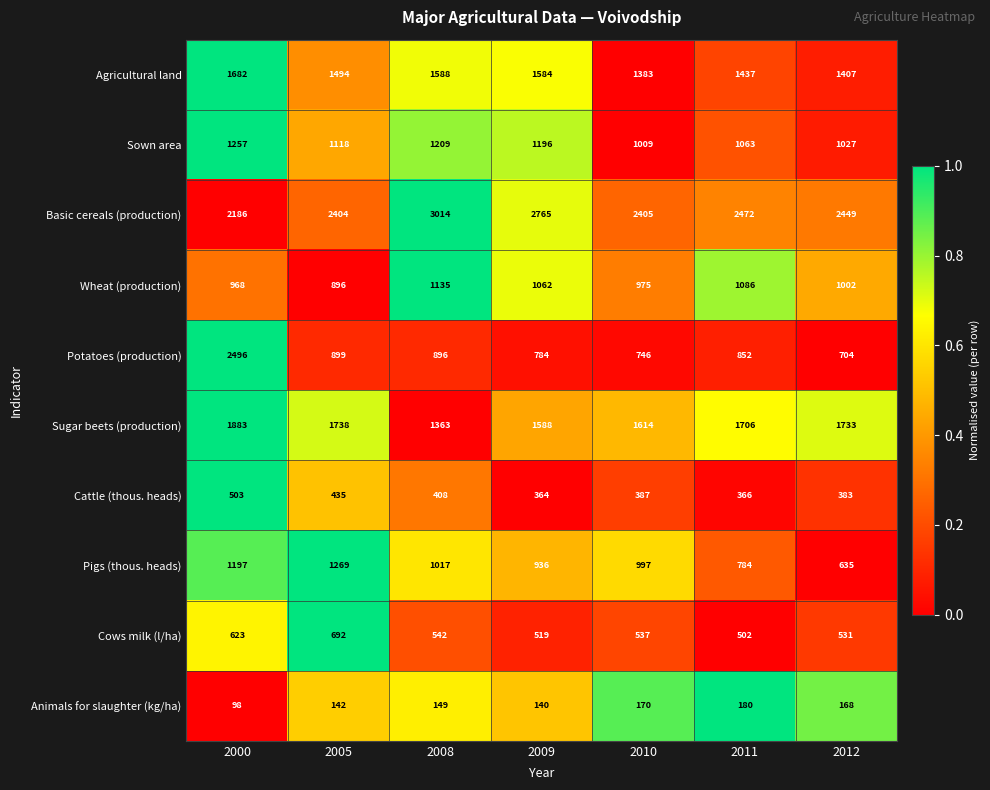

What is the difference between the highest and lowest values at 2000?

2398